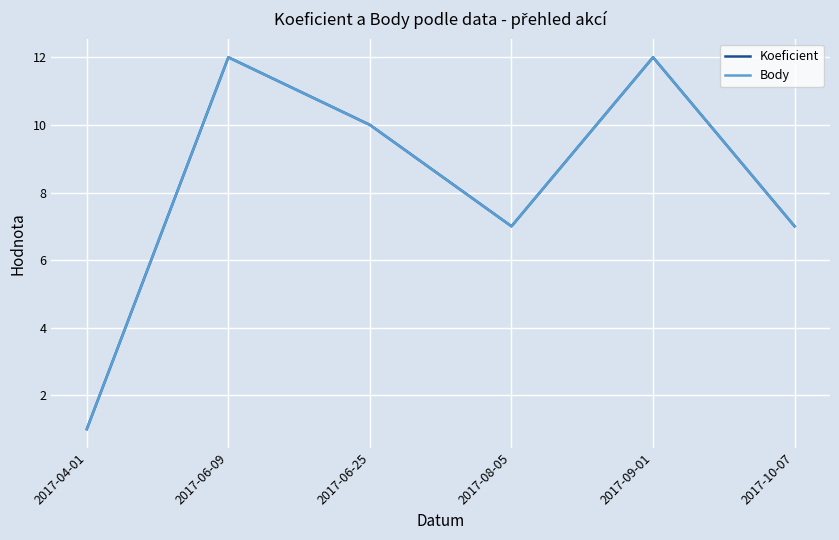

Does the chart have visible grid lines?

Yes